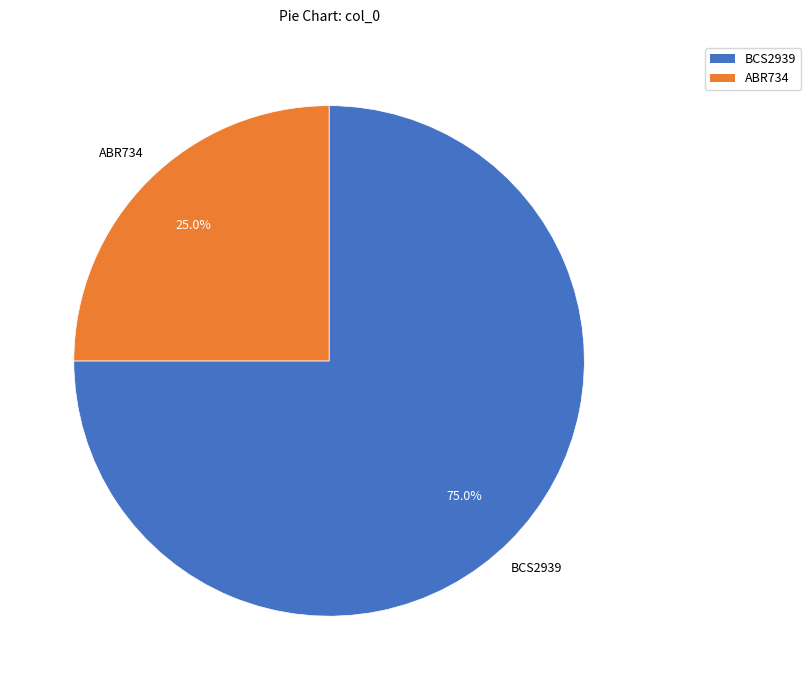

Is there a majority slice in this chart?

Yes